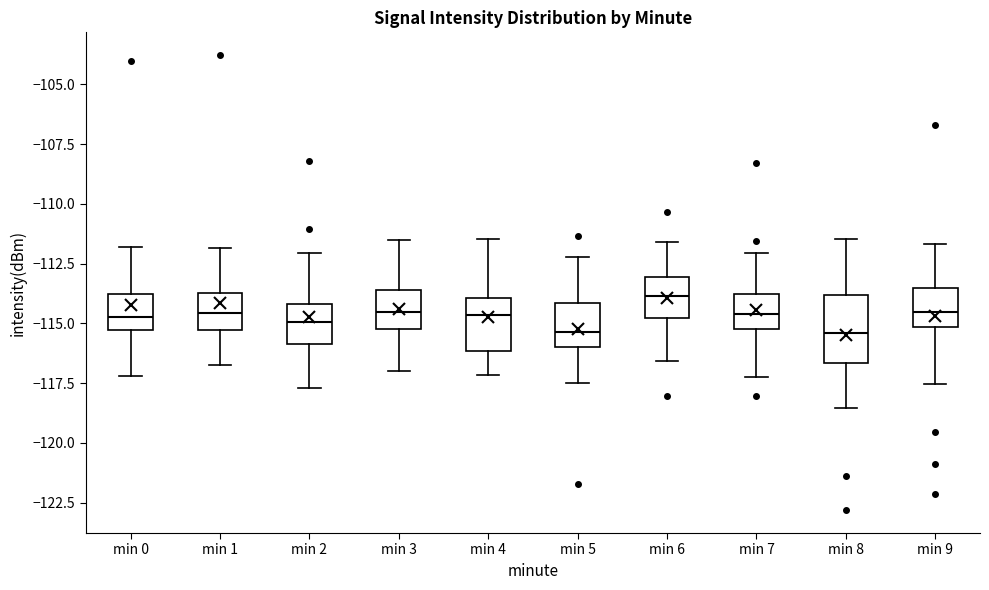

Reading left to right, read every box against the y-axis: the position of its median line, the range the box covers, and the ends of its whiskers. The values are not printed on the chart, so give them approximately, as read against the axis.

min 0: median -114.5, box -115.5 to -114.0, whiskers -117.0 to -112.0
min 1: median -114.5, box -115.5 to -113.5, whiskers -117.0 to -112.0
min 2: median -115.0, box -116.0 to -114.0, whiskers -117.5 to -112.0
min 3: median -114.5, box -115.0 to -113.5, whiskers -117.0 to -111.5
min 4: median -114.5, box -116.0 to -114.0, whiskers -117.0 to -111.5
min 5: median -115.5, box -116.0 to -114.0, whiskers -117.5 to -112.0
min 6: median -114.0, box -115.0 to -113.0, whiskers -116.5 to -111.5
min 7: median -114.5, box -115.0 to -114.0, whiskers -117.0 to -112.0
min 8: median -115.5, box -116.5 to -114.0, whiskers -118.5 to -111.5
min 9: median -114.5, box -115.0 to -113.5, whiskers -117.5 to -111.5